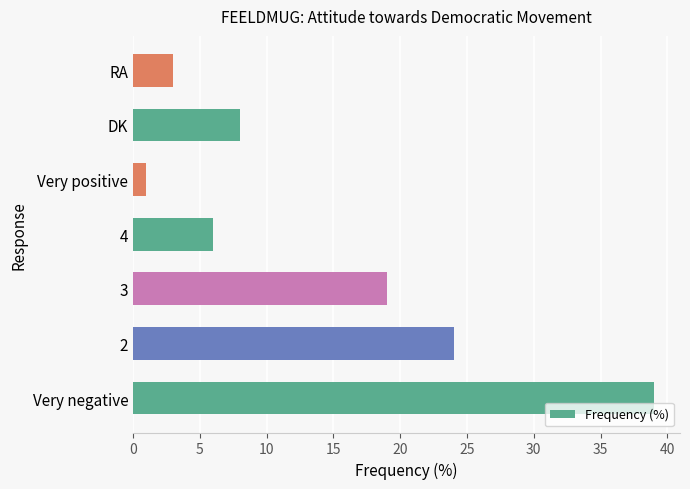

At which label is the value closest to 20?

3